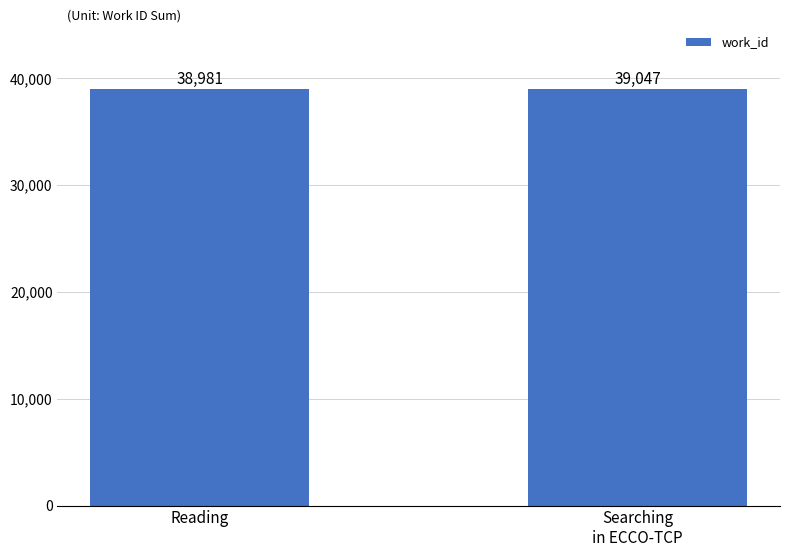

What is the minimum value shown in the chart?

38981